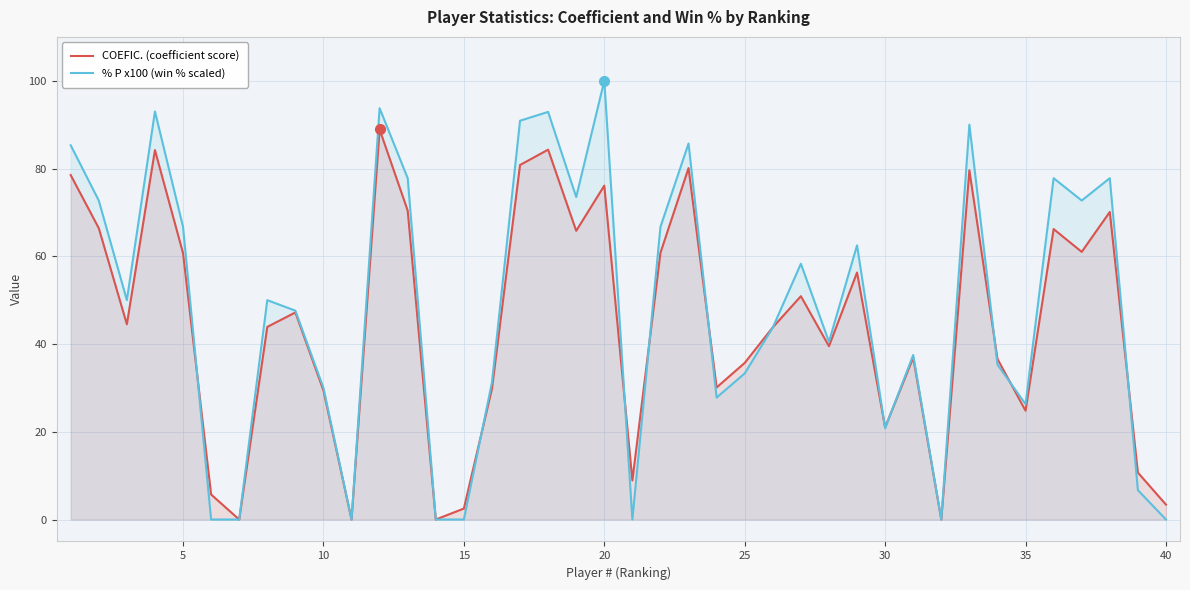

List the series in order of their peak value, highest first.

% P x100 (win % scaled), COEFIC. (coefficient score)